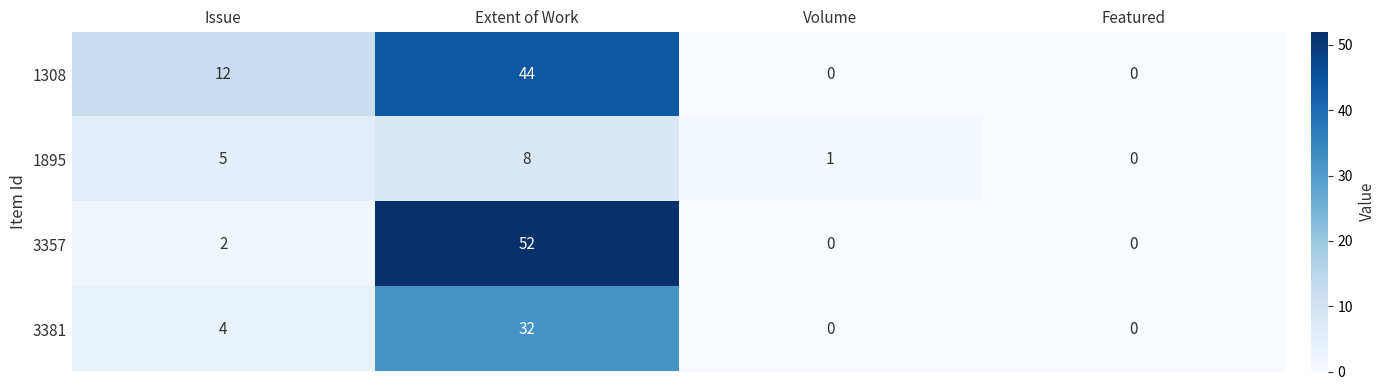

The value of 3357 at Issue is 3. True or false?

False